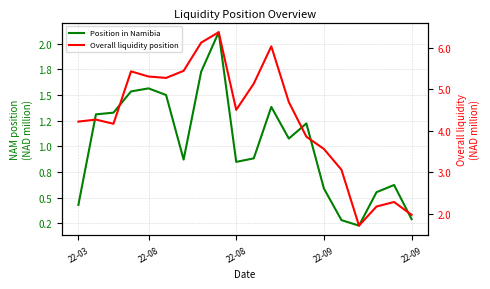

How many values in the Overall liquidity position series exceed 4?

13